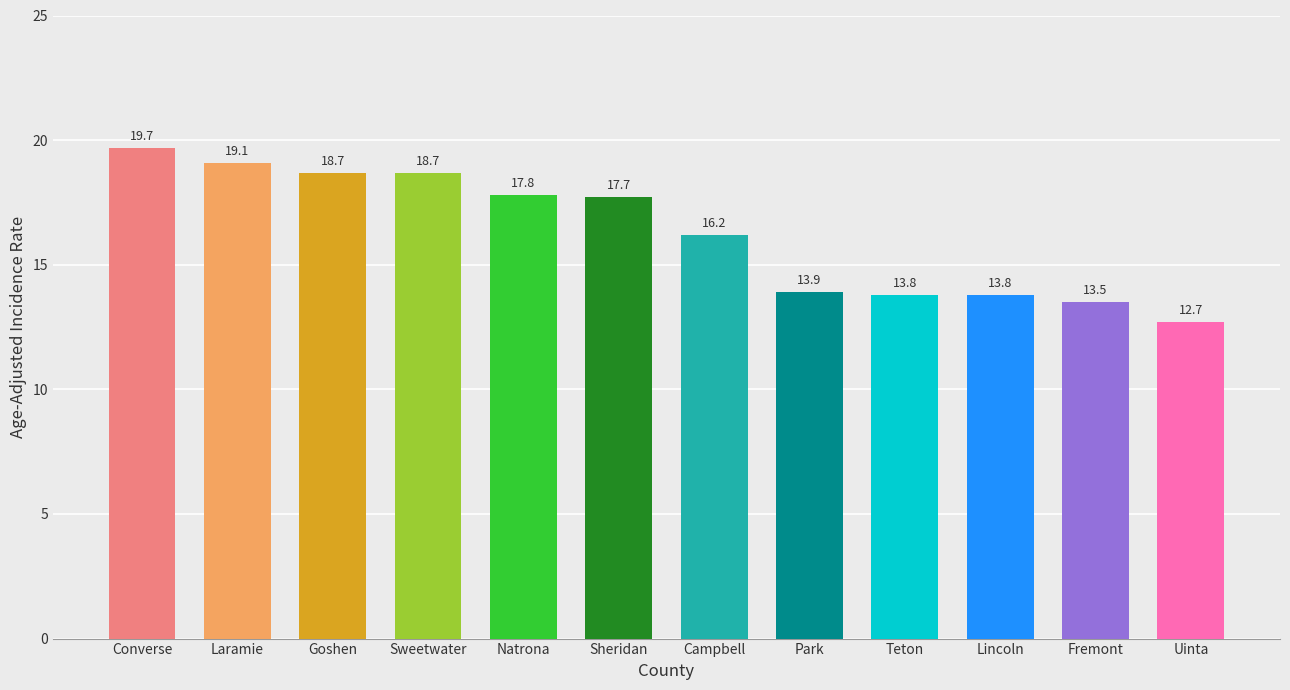

What is the change in value from Park to Lincoln?

-0.1